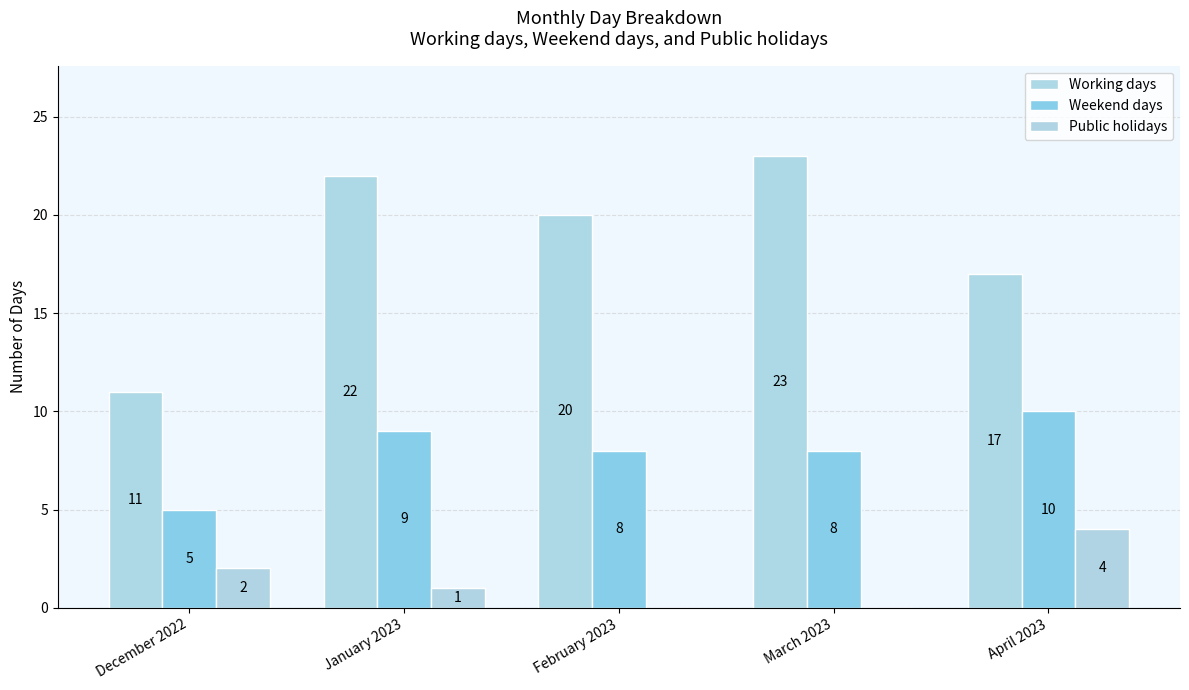

Reading left to right, extract all data points from this chart.

Working days: 11	22	20	23	17
Weekend days: 5	9	8	8	10
Public holidays: 2	1	0	0	4